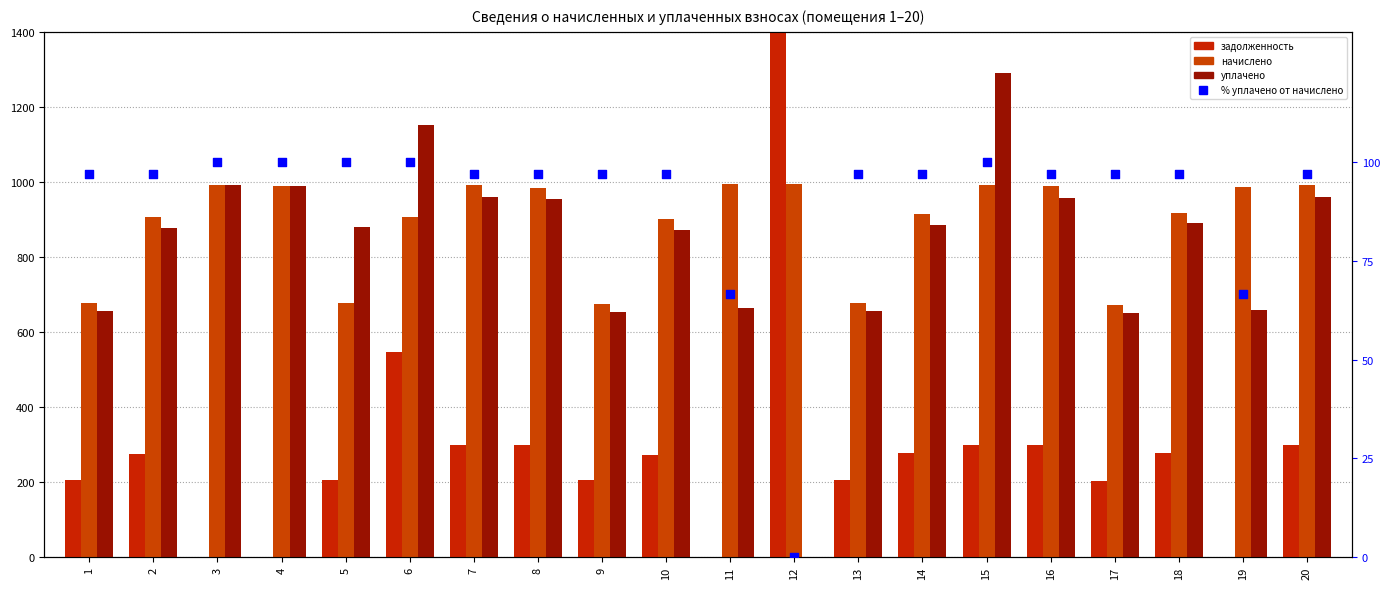

What is the total value across all series at 12?

33853.4